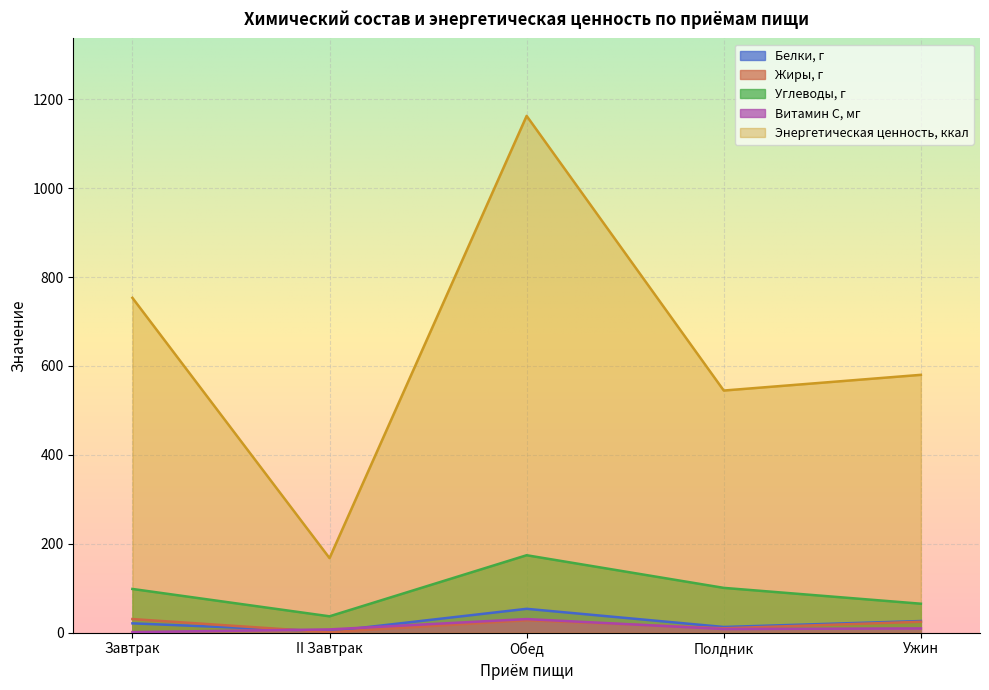

How many lines are shown in the chart?

5